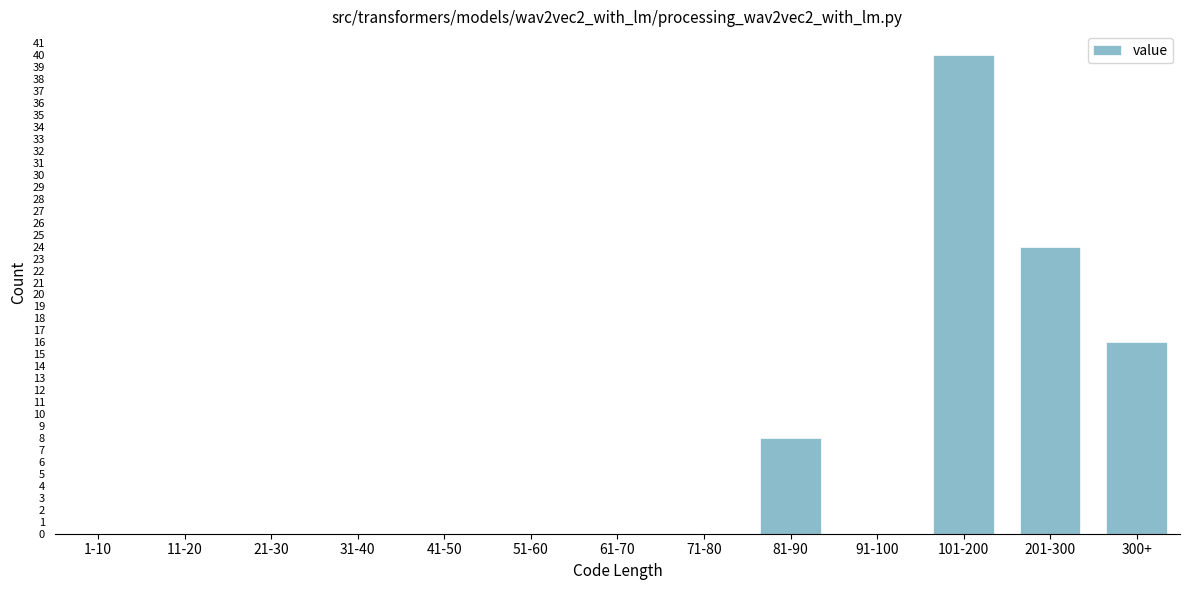

Reading left to right, transcribe all the data shown in this chart.

1-10=0	11-20=0	21-30=0	31-40=0	41-50=0	51-60=0	61-70=0	71-80=0	81-90=8	91-100=0	101-200=40	201-300=24	300+=16